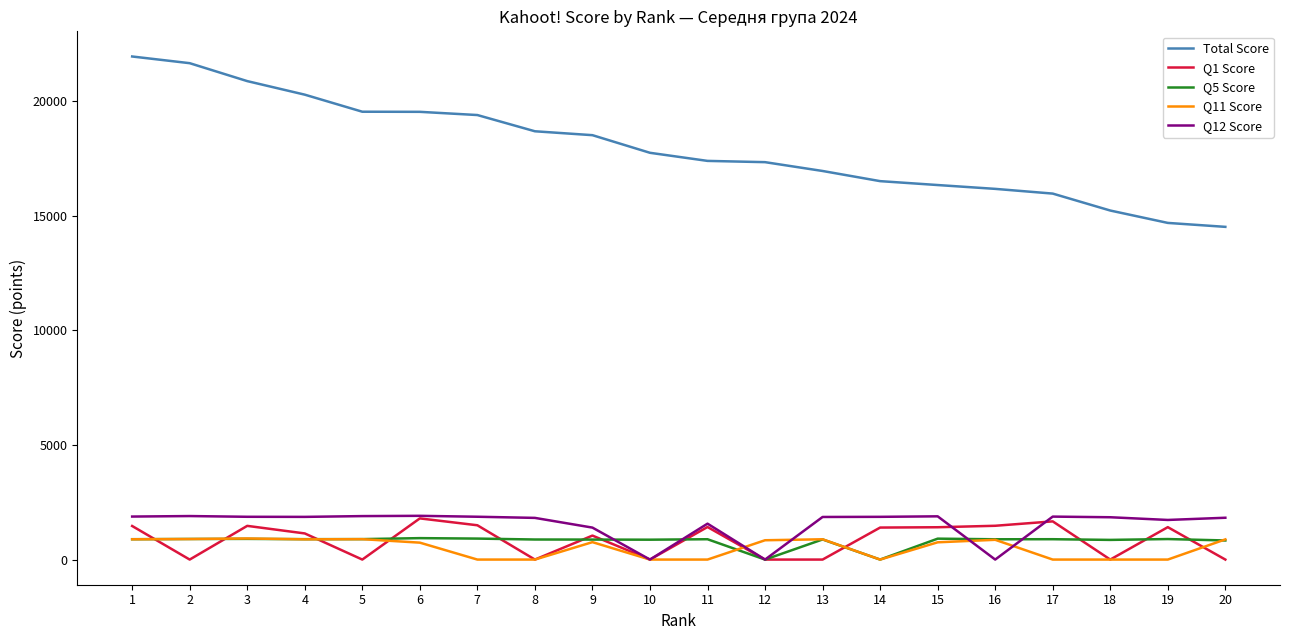

Which series has the largest total across all categories?

Total Score